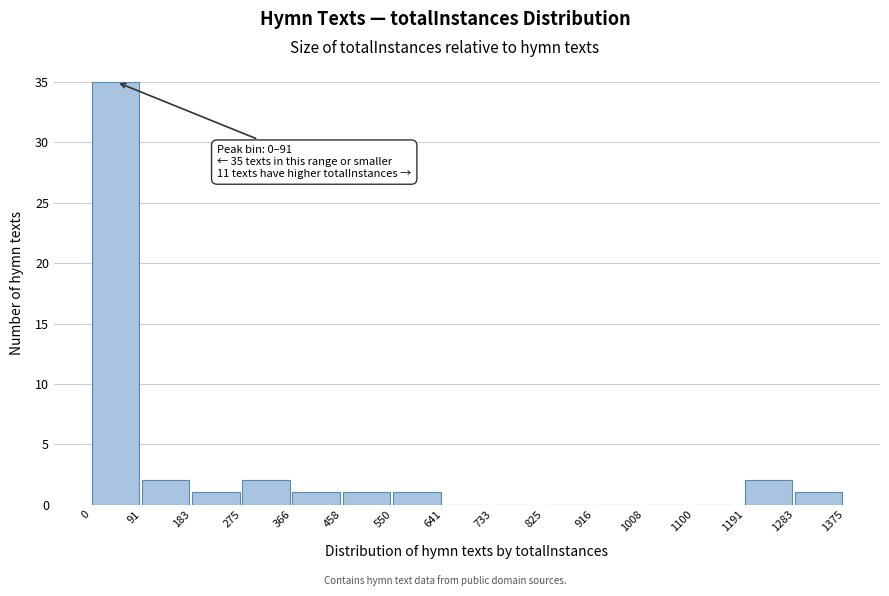

Over which range of the x-axis is the bar tallest?

0 to 91